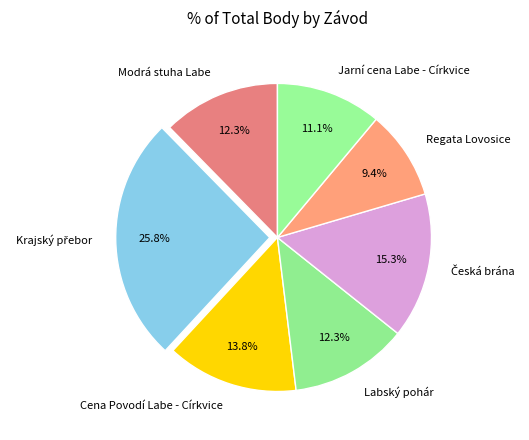

What is the ratio of the value at Labský pohár to the value at Regata Lovosice?

1.3